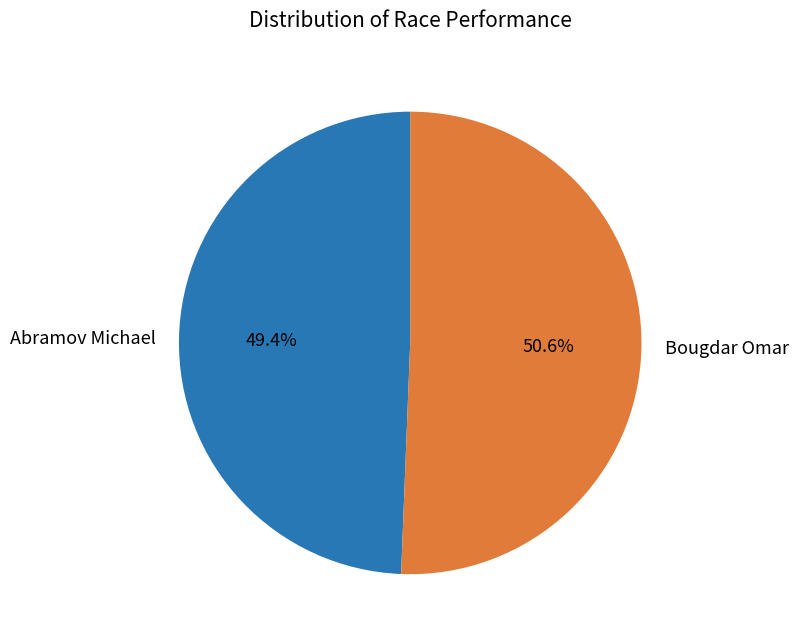

Do Bougdar Omar and Abramov Michael together represent more than half of the pie?

Yes